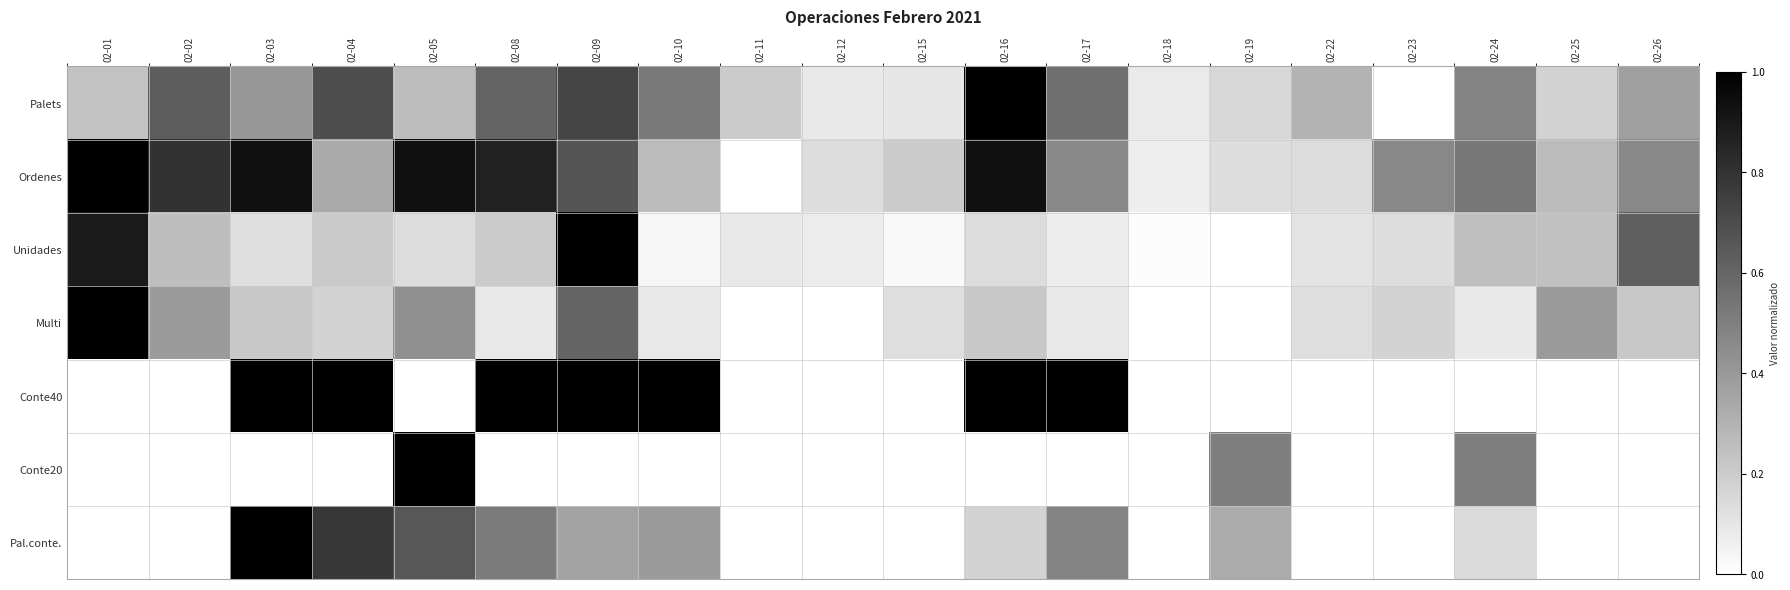

How many categories are shown in the chart?

20